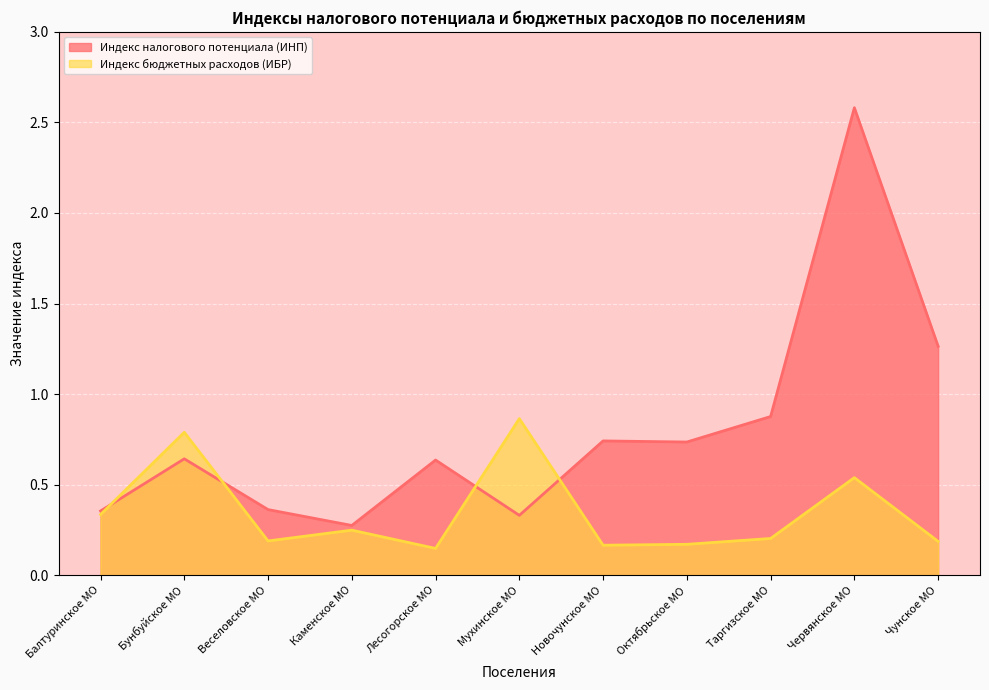

How many interior local valleys does the Индекс налогового потенциала (ИНП) series have?

3